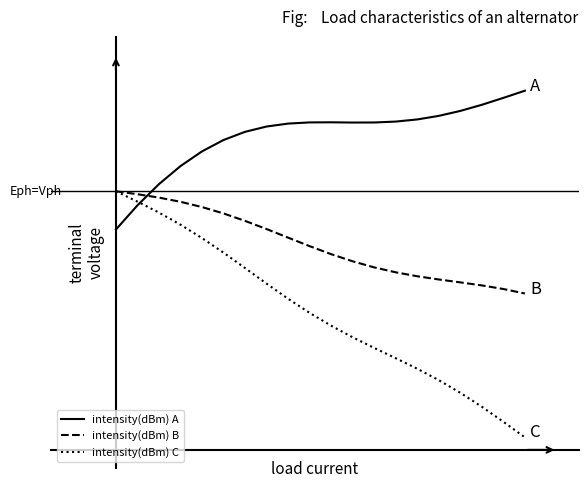

What are all the series names shown in the legend?

intensity(dBm) A, intensity(dBm) B, intensity(dBm) C